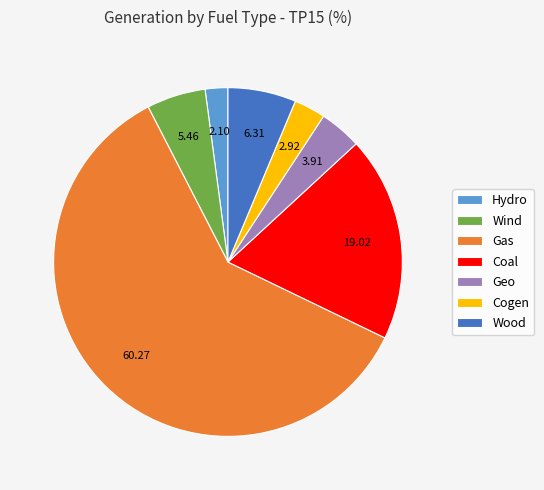

Which category has the smallest portion of the pie?

Hydro